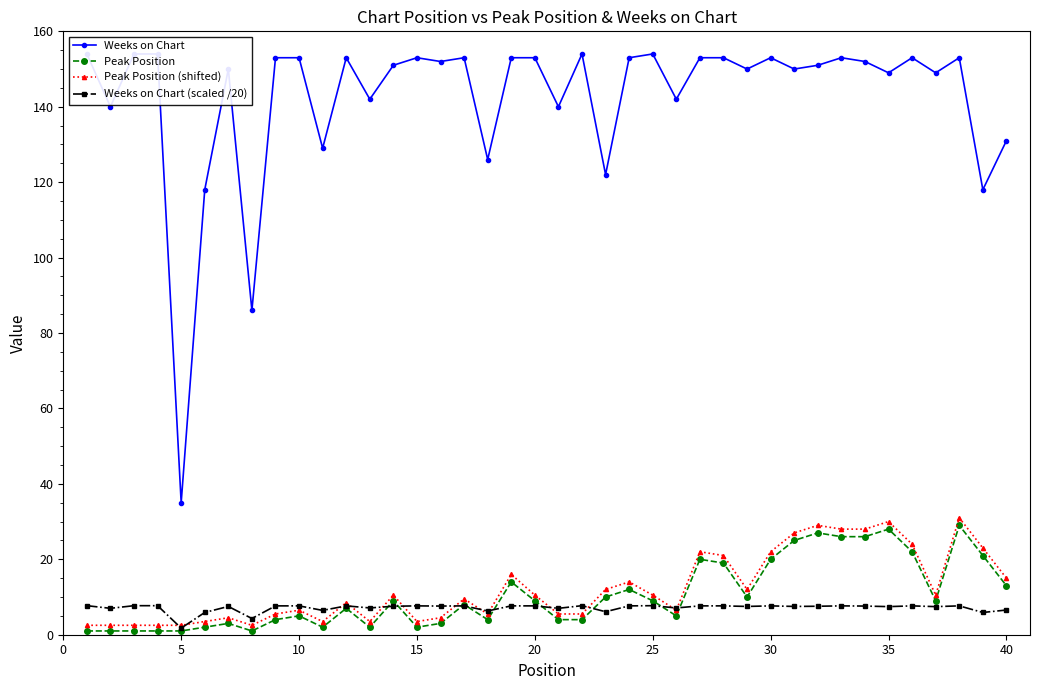

True or false: Weeks on Chart (scaled /20) has more than 2 points higher than both neighbors.

True